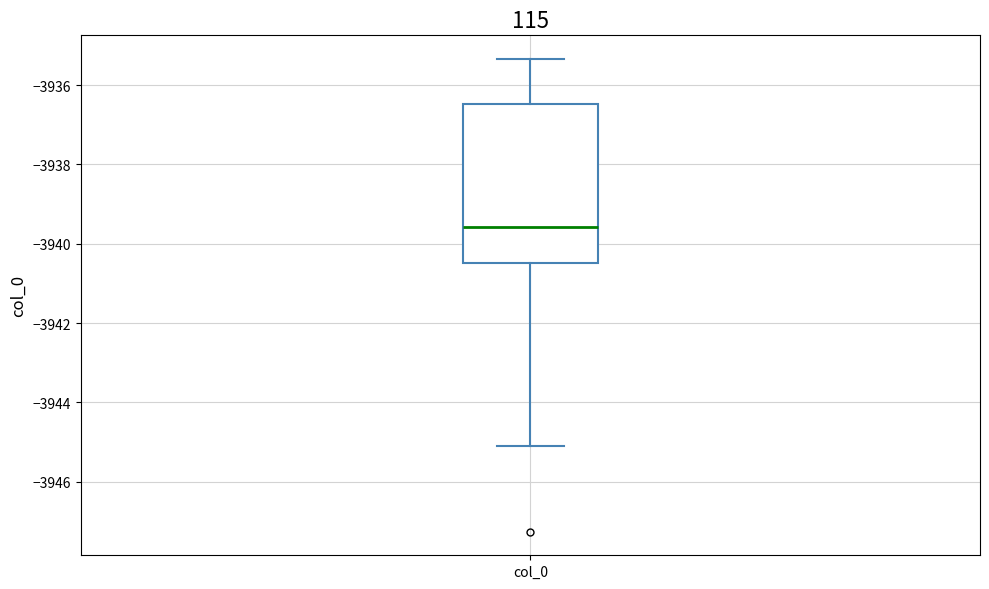

Where does the median line of the box for col_0 sit on the y-axis? The values are not printed on the chart, so give them approximately, as read against the axis.

-3939.6